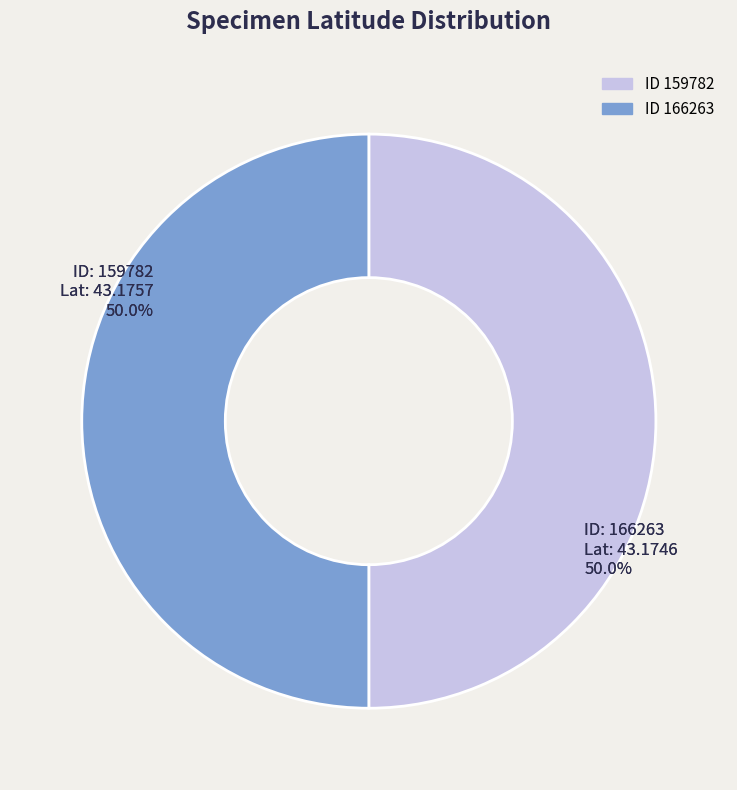

Is there a majority slice in this chart?

Yes